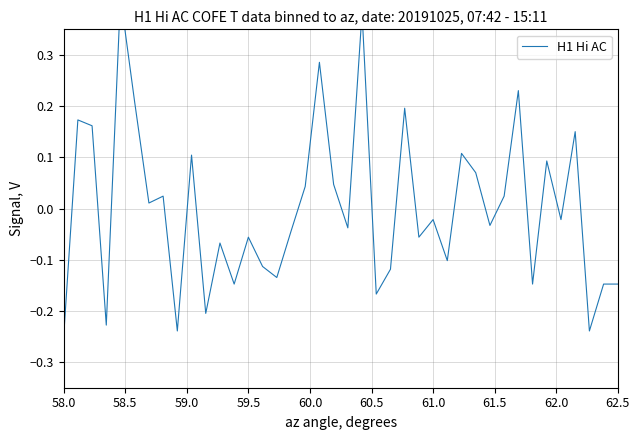

What is the difference between the second highest and second lowest values?

0.6